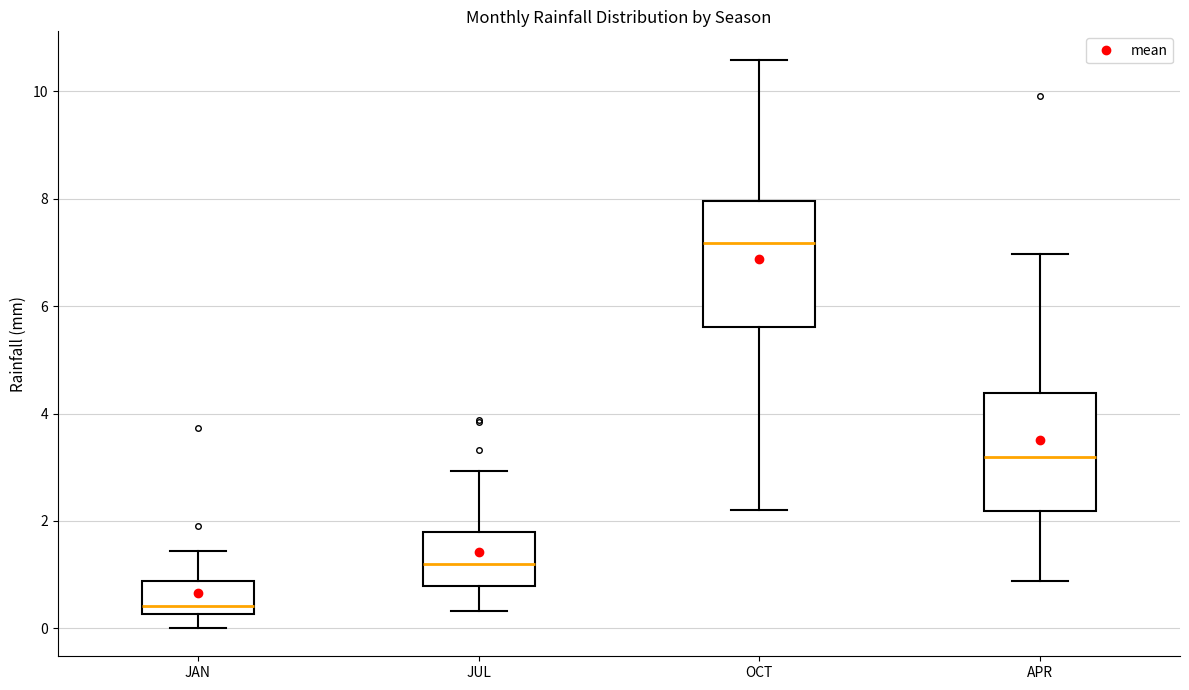

Where is the upper edge of the box for JAN on the y-axis? The values are not printed on the chart, so give them approximately, as read against the axis.

0.8